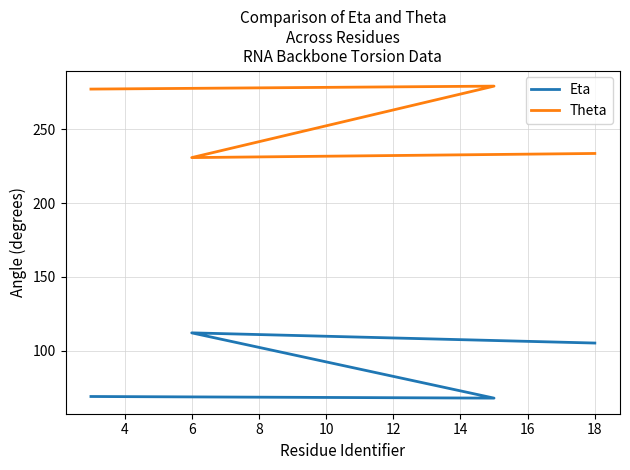

Which series has the largest range (max minus min)?

Theta